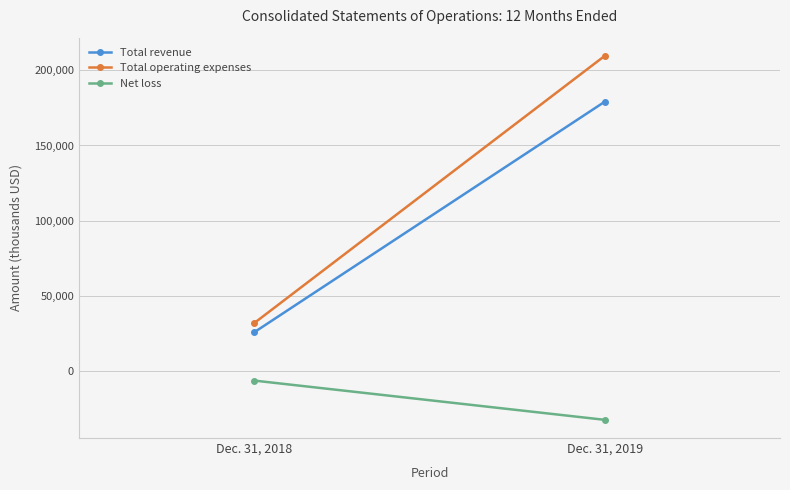

What is the sum of the Total revenue values at Dec. 31, 2018 and Dec. 31, 2019?

204750